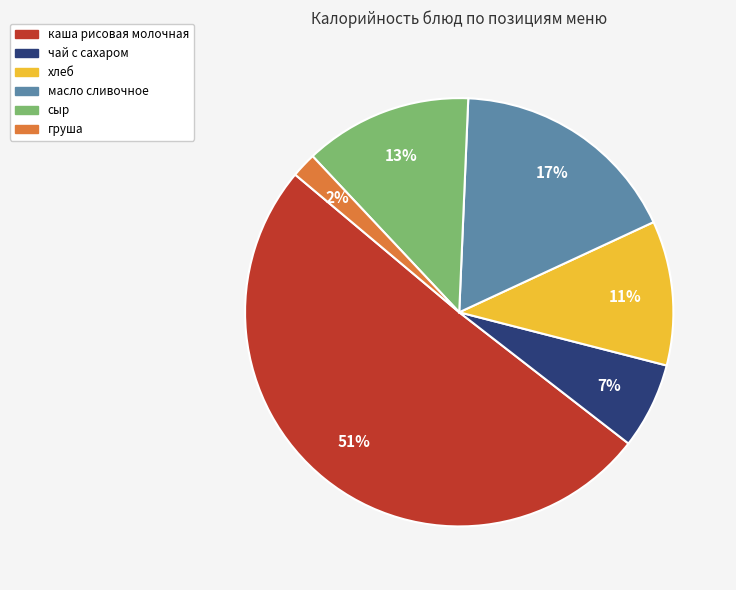

Is the sum of груша and сыр greater than half?

No